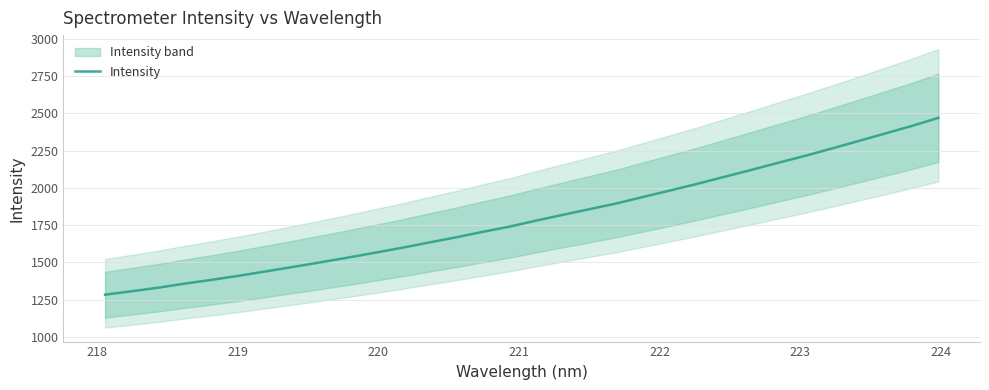

The chart shows a value of 3591.5 at 22. True or false?

False